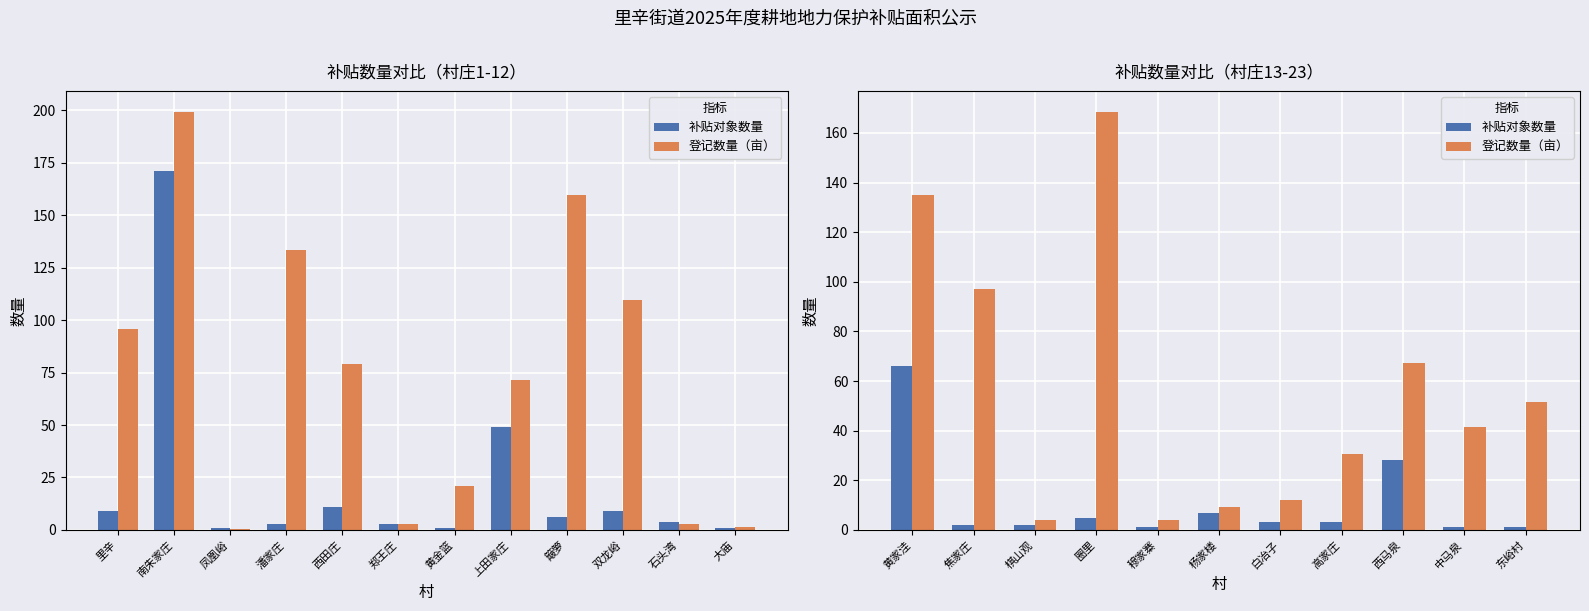

At 穆家寨, list the series in order from largest to smallest.

登记数量（亩）, 补贴对象数量